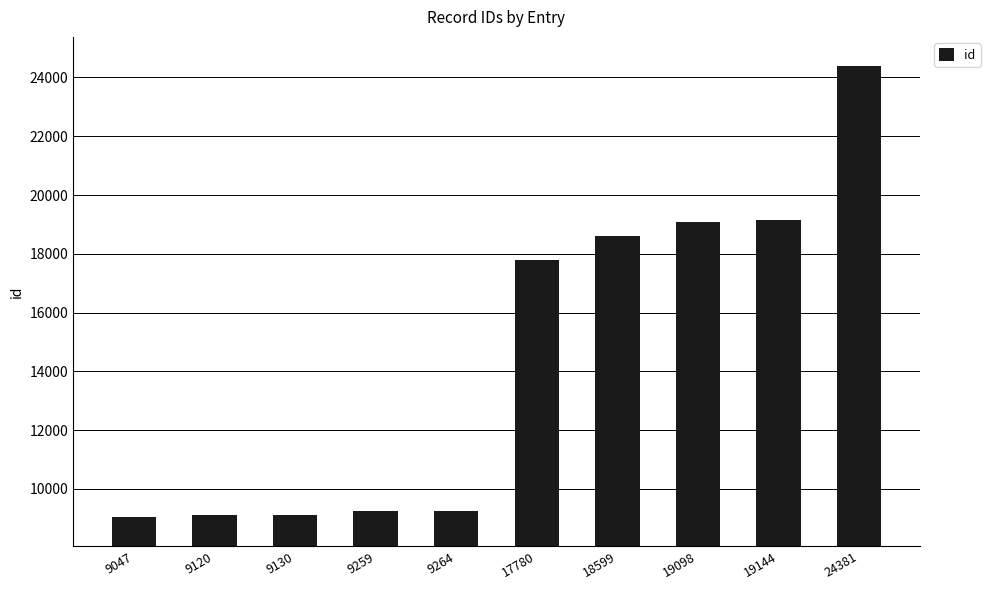

What is the difference between the maximum and minimum values?

15334